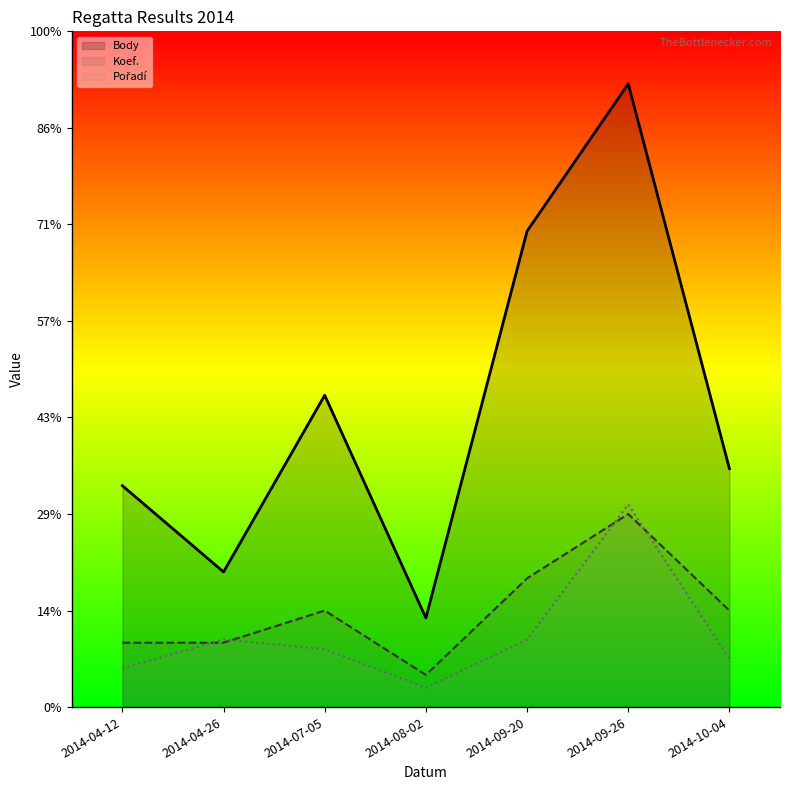

What is the label of the 7th point from the left?

2014-10-04